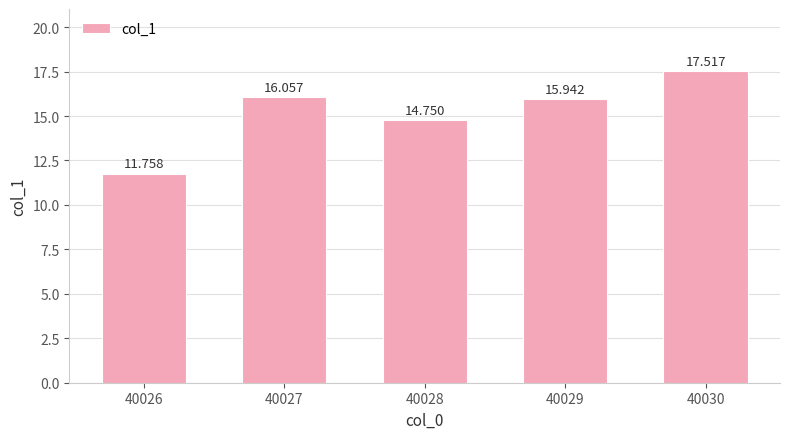

Is it true that the value at 40027 is 10.2?

False